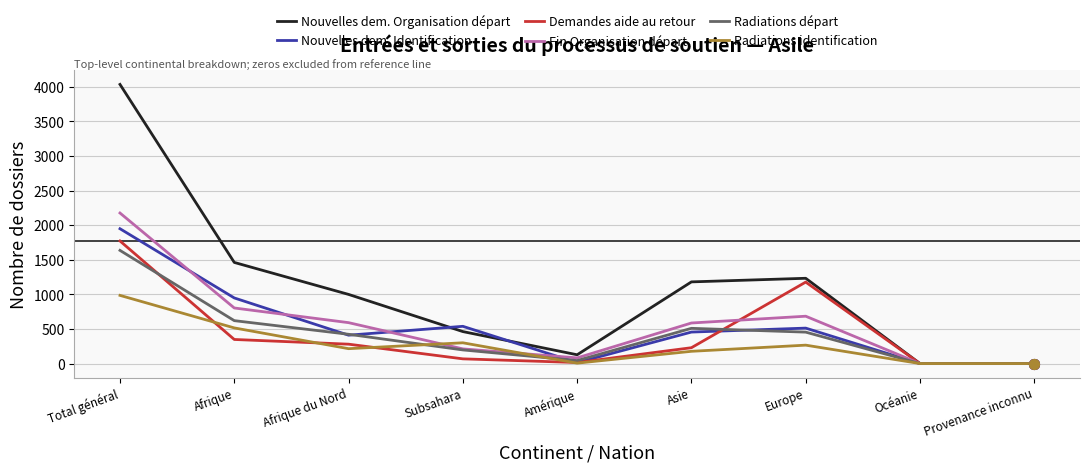

True or false: Nouvelles dem. Identification and Demandes aide au retour cross at least once.

True